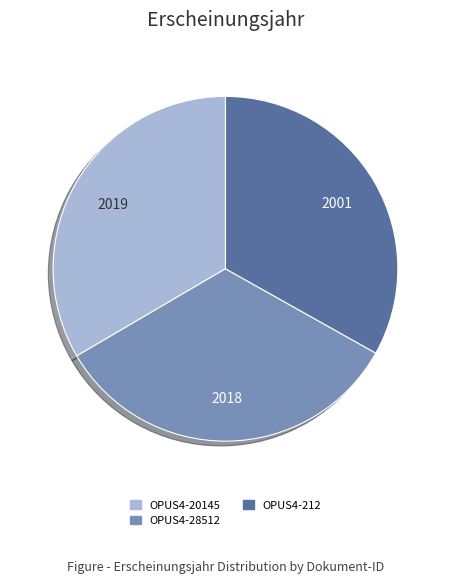

What is the ratio of the value at OPUS4-28512 to the value at OPUS4-212?

1.0